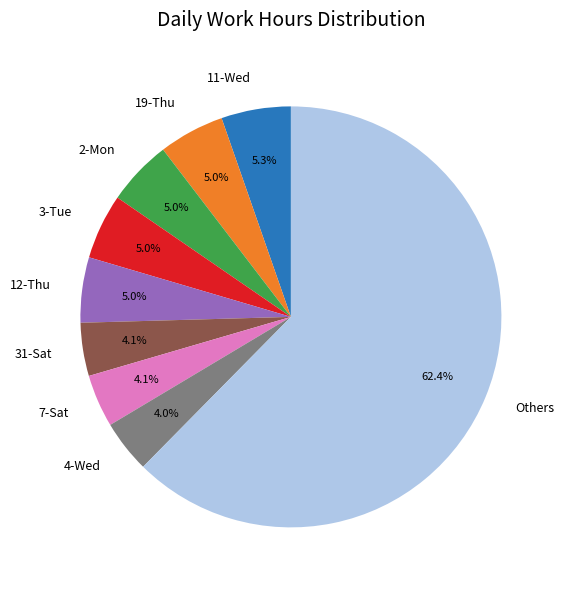

Which category accounts for the majority?

Others